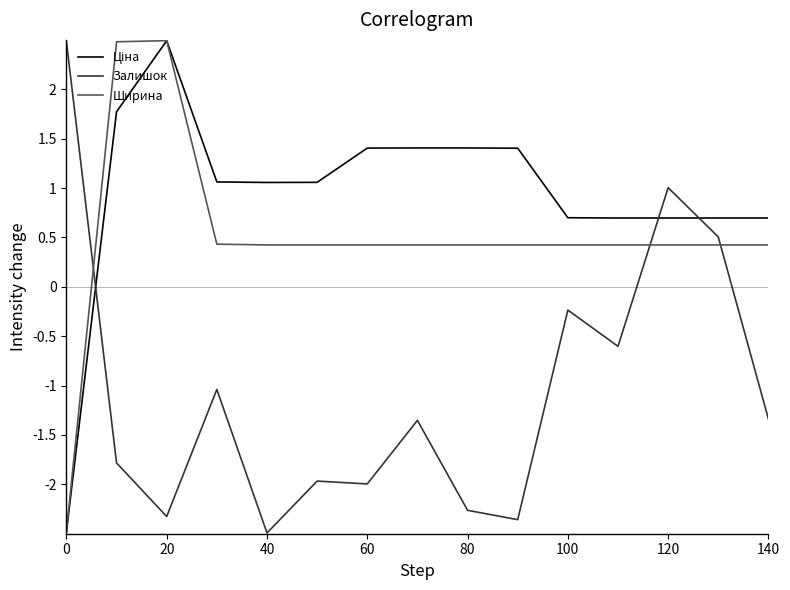

True or false: Ширина and Залишок intersect in this chart.

True